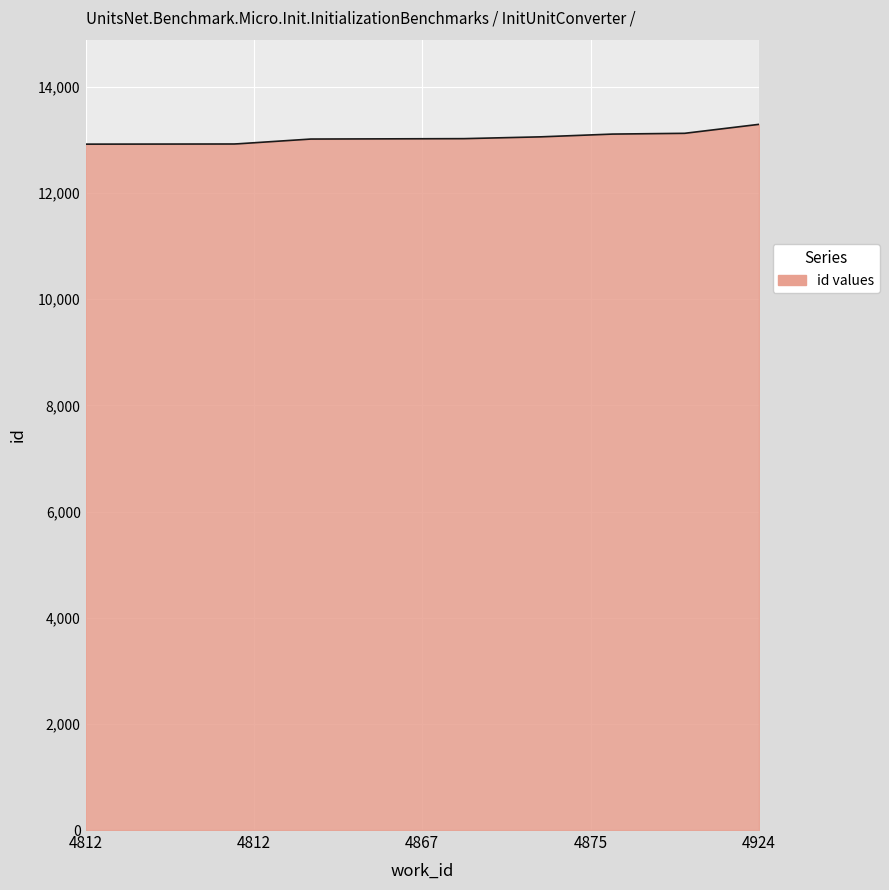

What is the maximum value shown in the chart?

13294.0